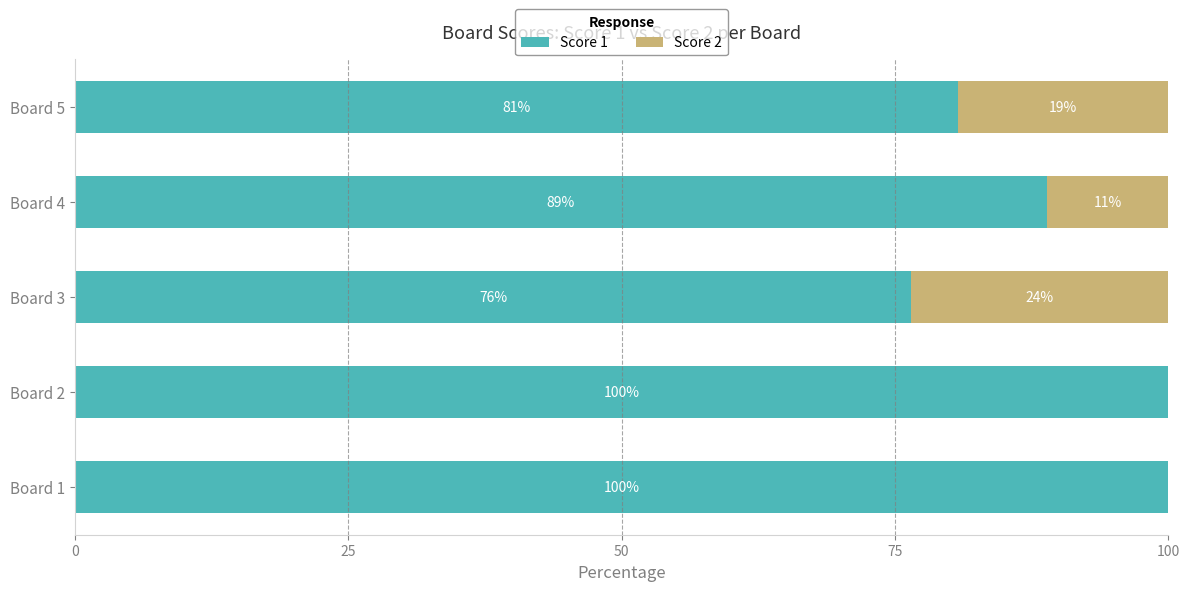

The value of Score 1 at Board 2 is 100.0. True or false?

True